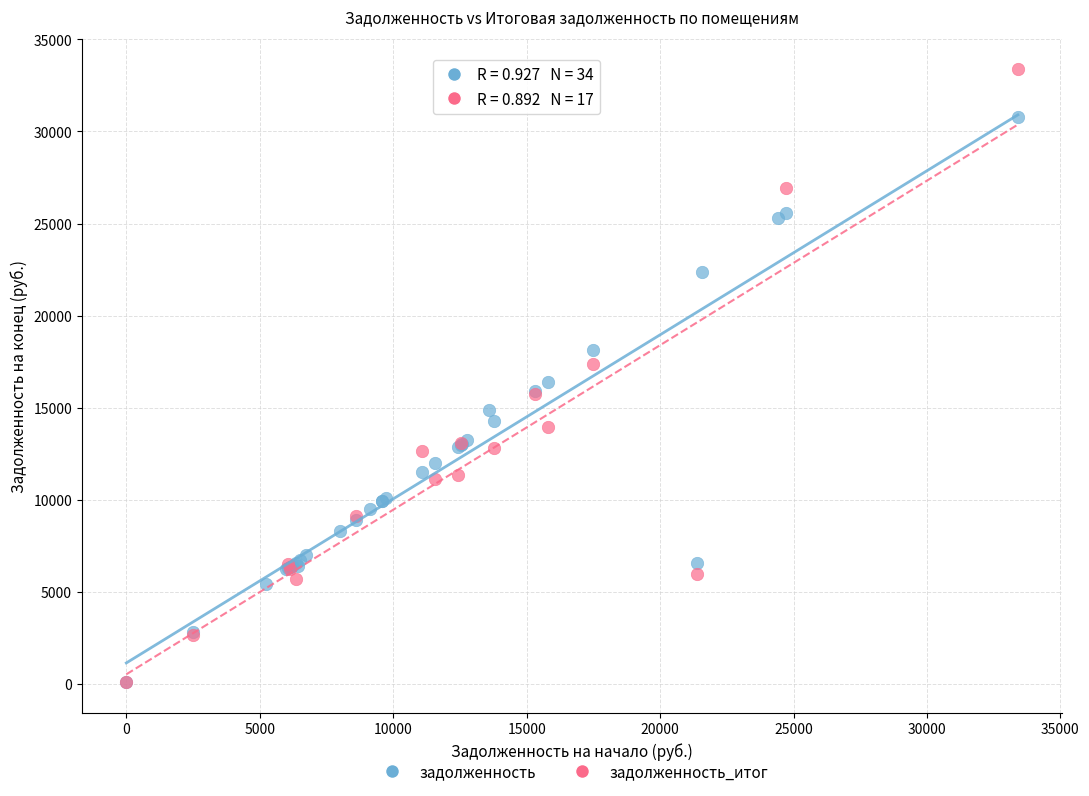

Which series contains the highest Y value?

задолженность_итог